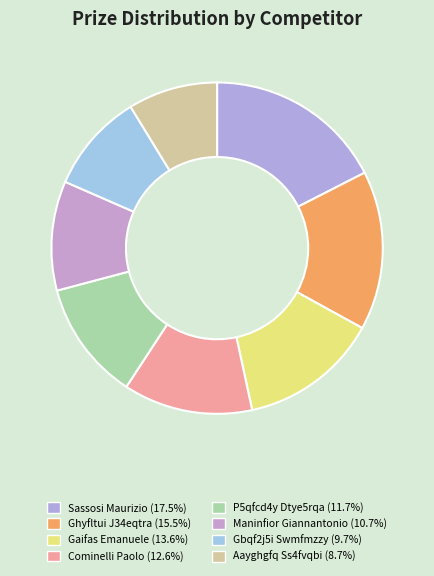

Between Gbqf2j5i Swmfmzzy and Cominelli Paolo, which is larger?

Cominelli Paolo